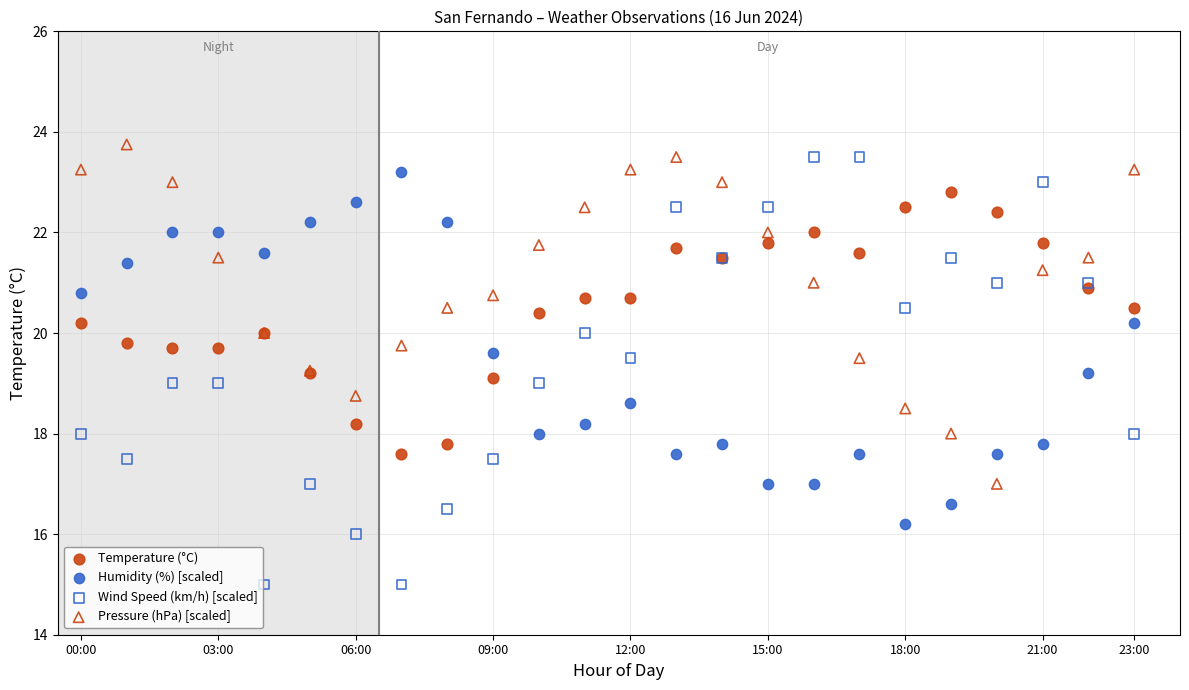

Which series reaches the minimum Y coordinate?

Wind Speed (km/h) [scaled]